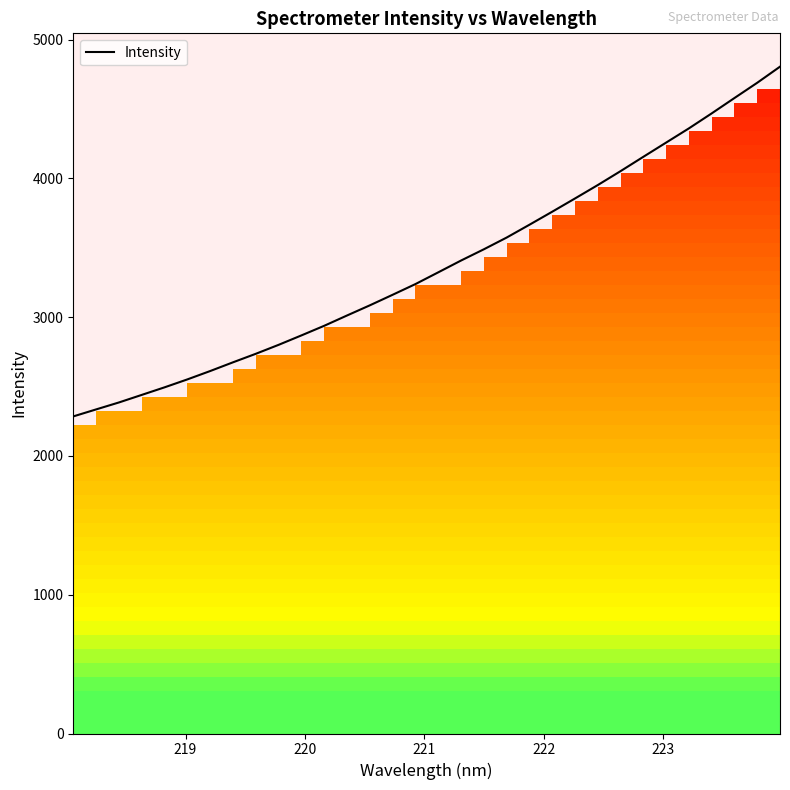

What is the greatest value displayed?

4805.3